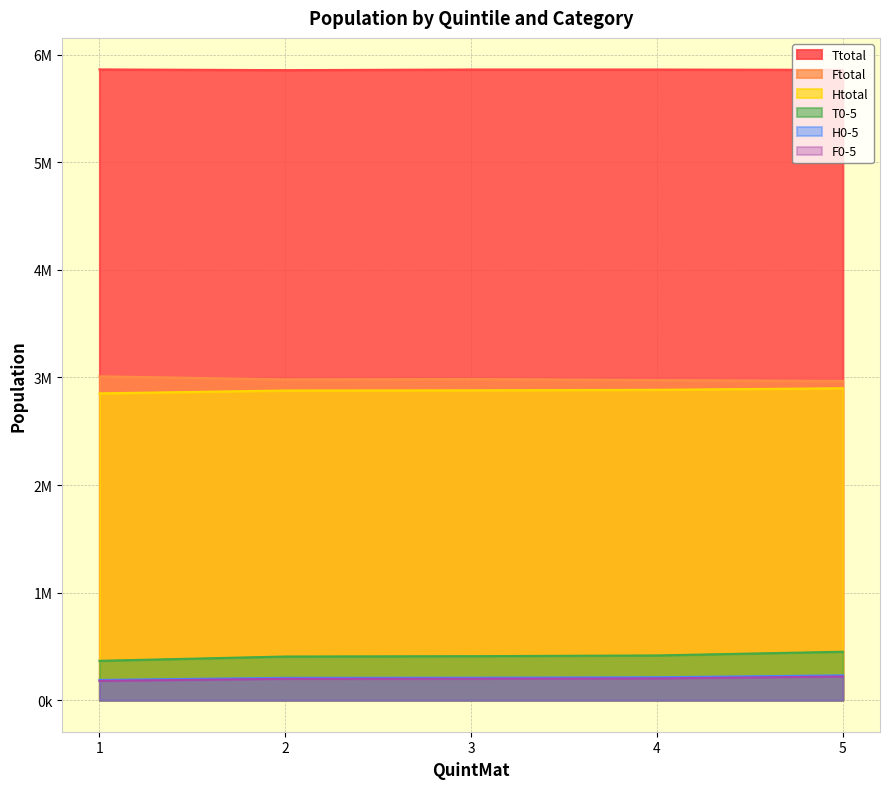

What are all the series names shown in the legend?

Ttotal, Ftotal, Htotal, T0-5, H0-5, F0-5